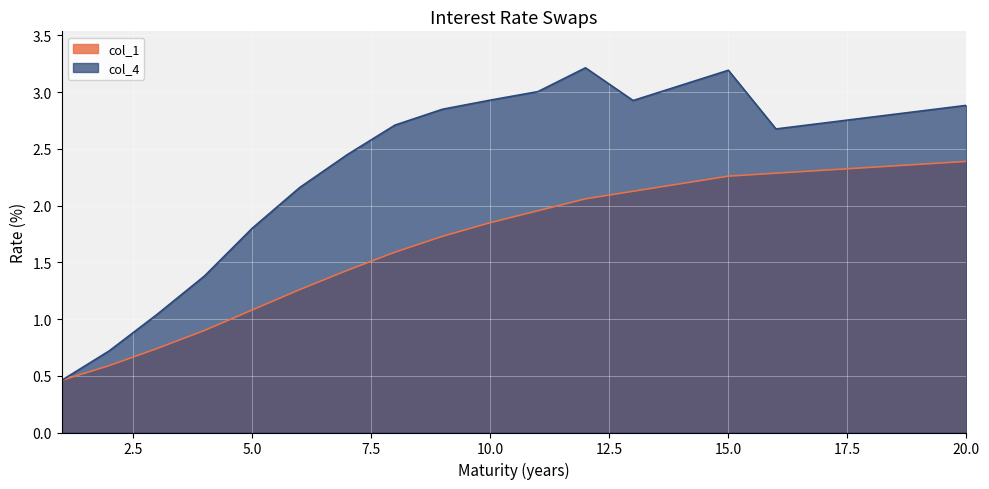

At which category does the chart reach its peak across all series?

12